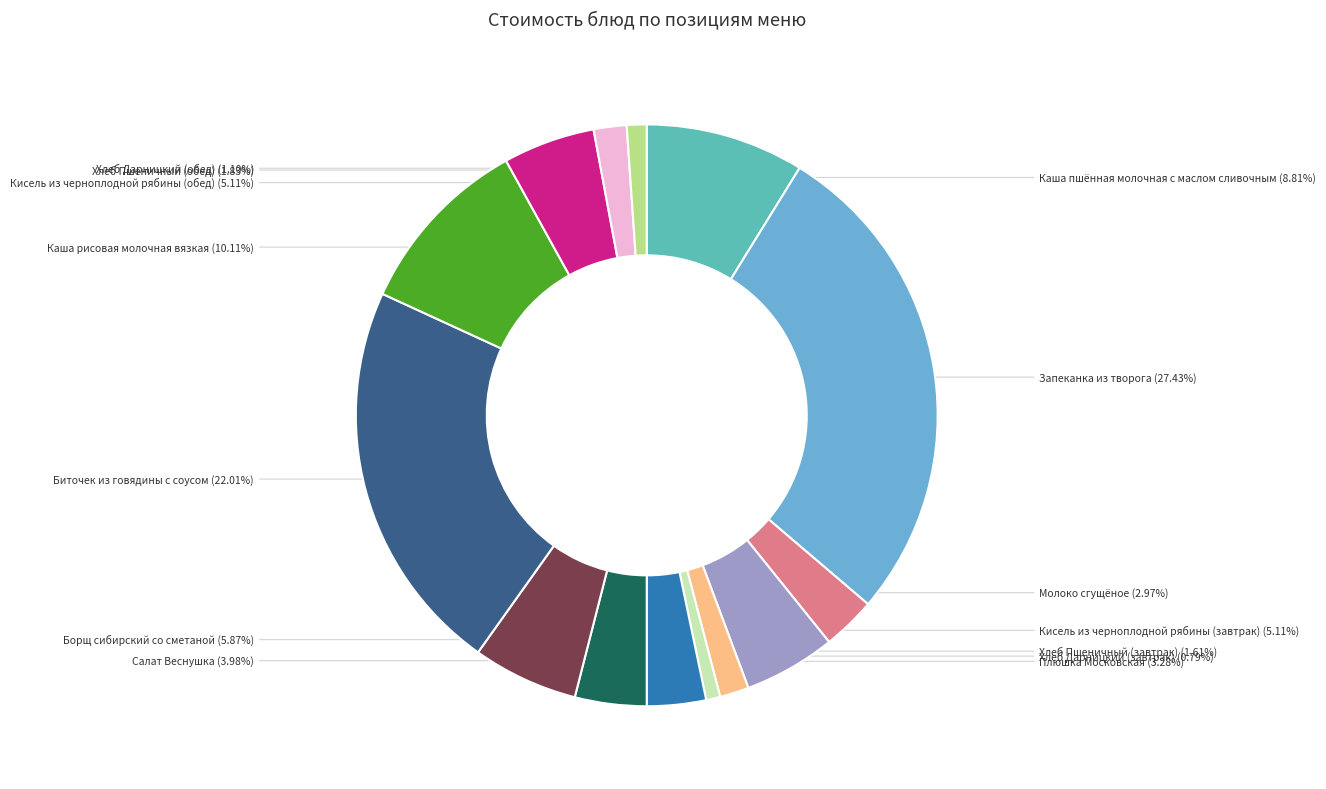

Is there any slice that represents more than half of the pie?

No